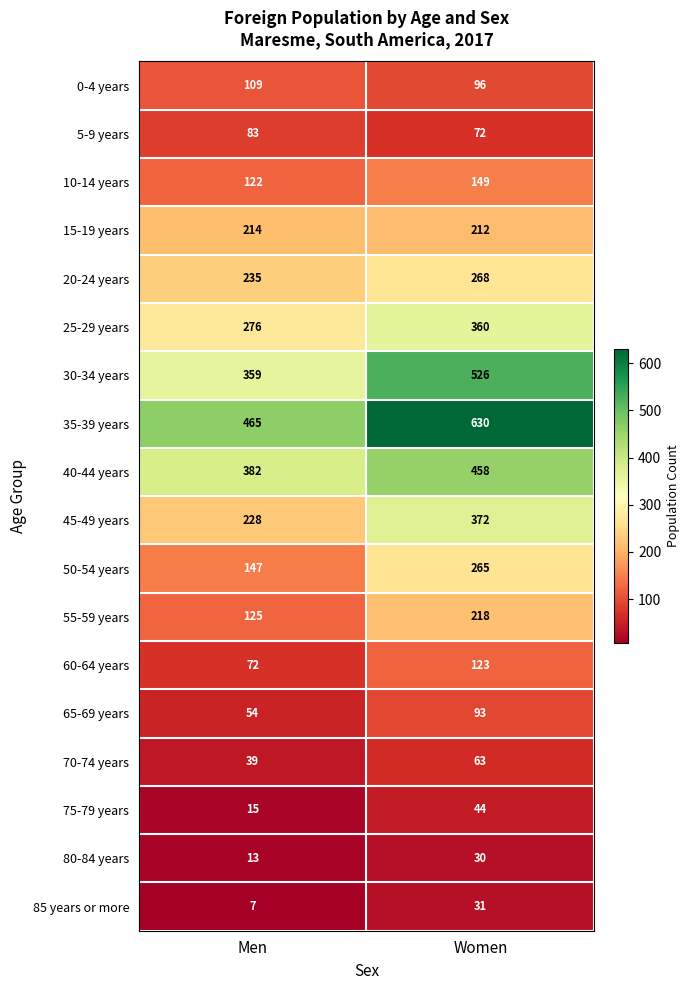

Which series has the largest range (max minus min)?

30-34 years